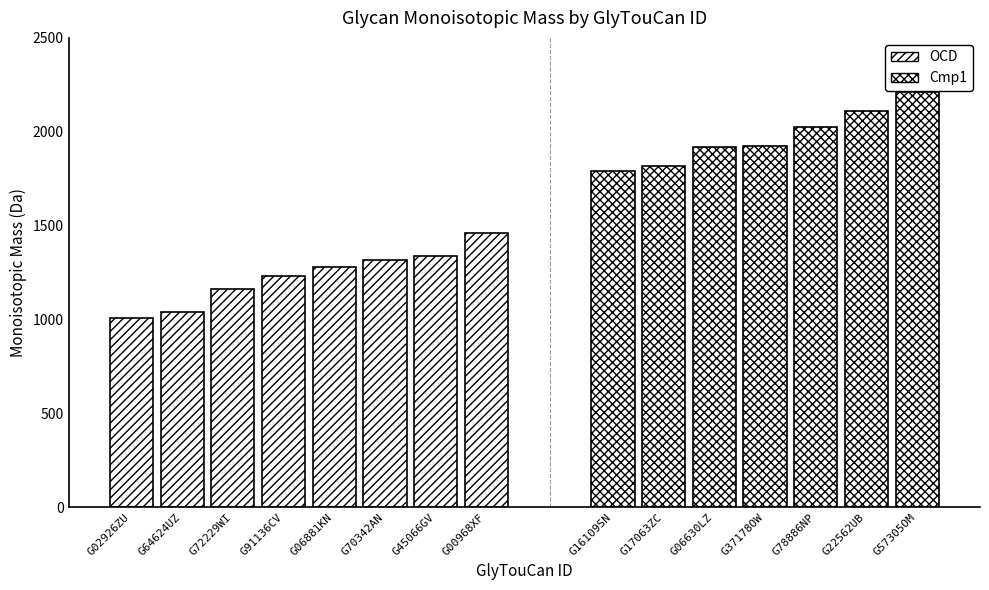

Does the chart contain stacked bars?

No